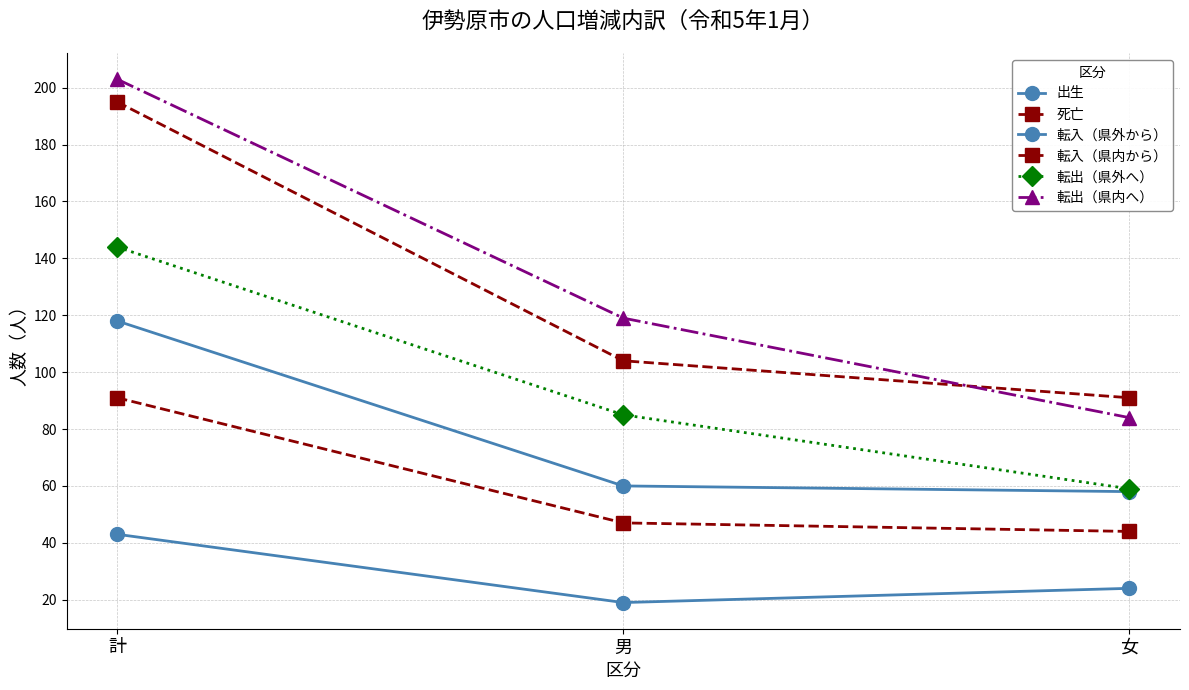

Is it true that 転出（県内へ） equals 119 at 男?

True